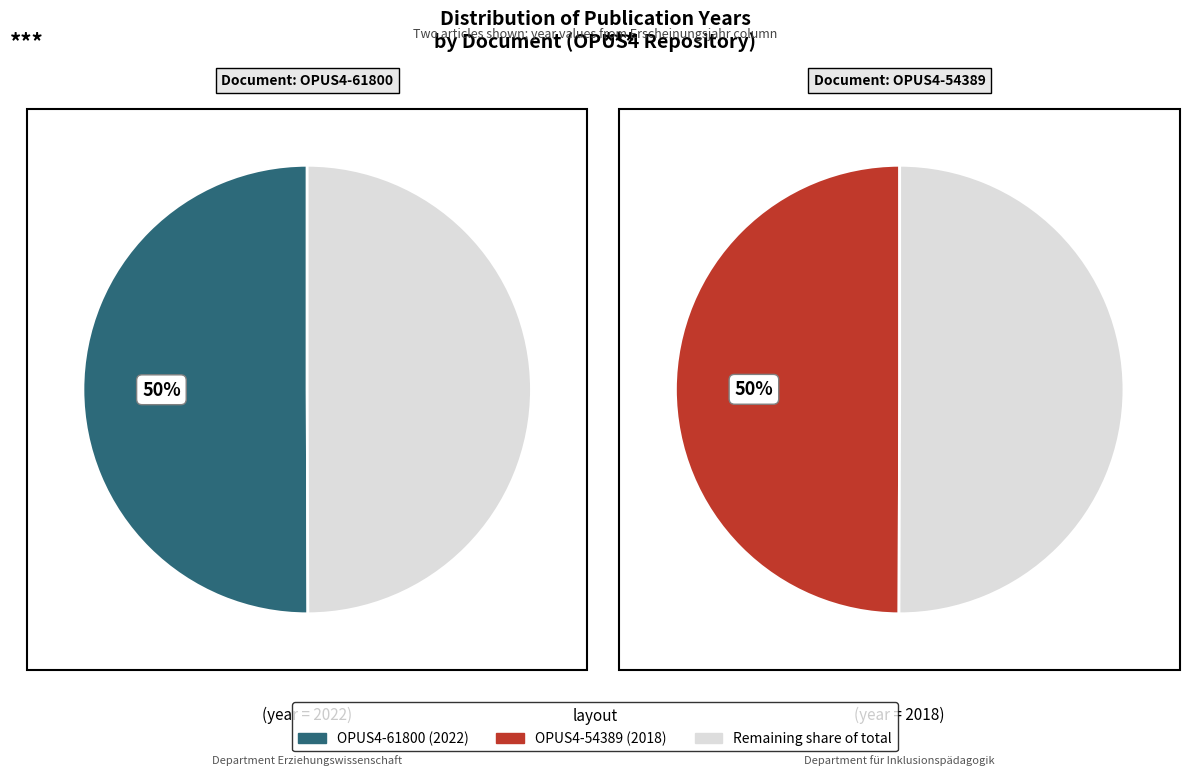

Count the number of slices in the pie.

2